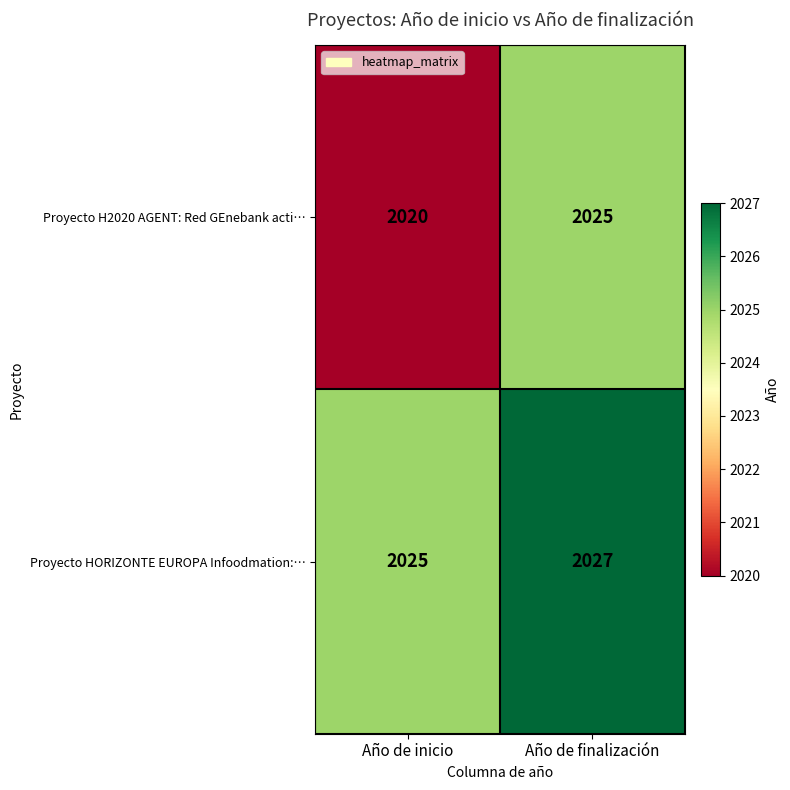

Is it true that Proyecto HORIZONTE EUROPA Infoodmation:… equals 957 at Año de inicio?

False